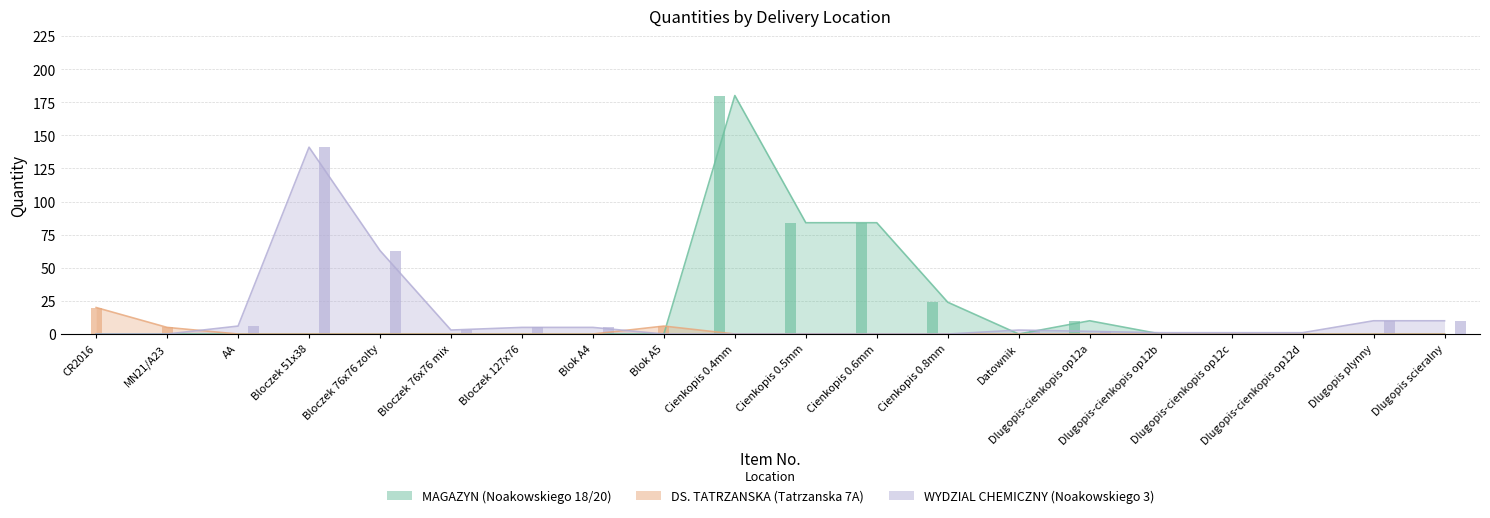

Are the bars grouped side by side (vs. stacked)?

Yes